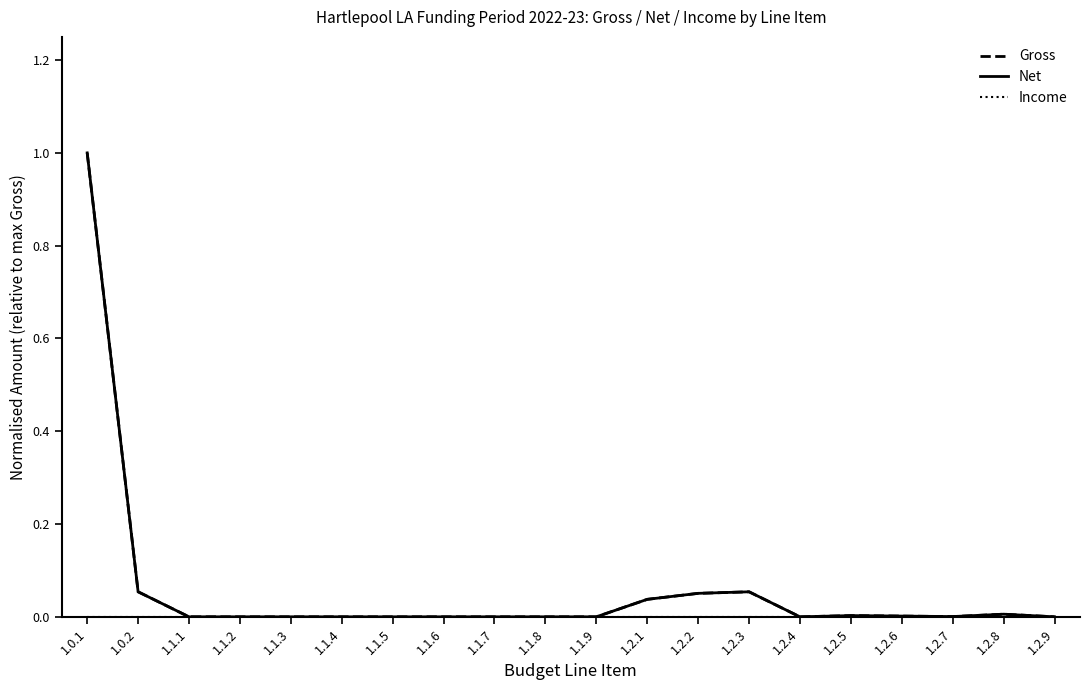

True or false: Net has a value of 0.0 at 1.2.8.

False